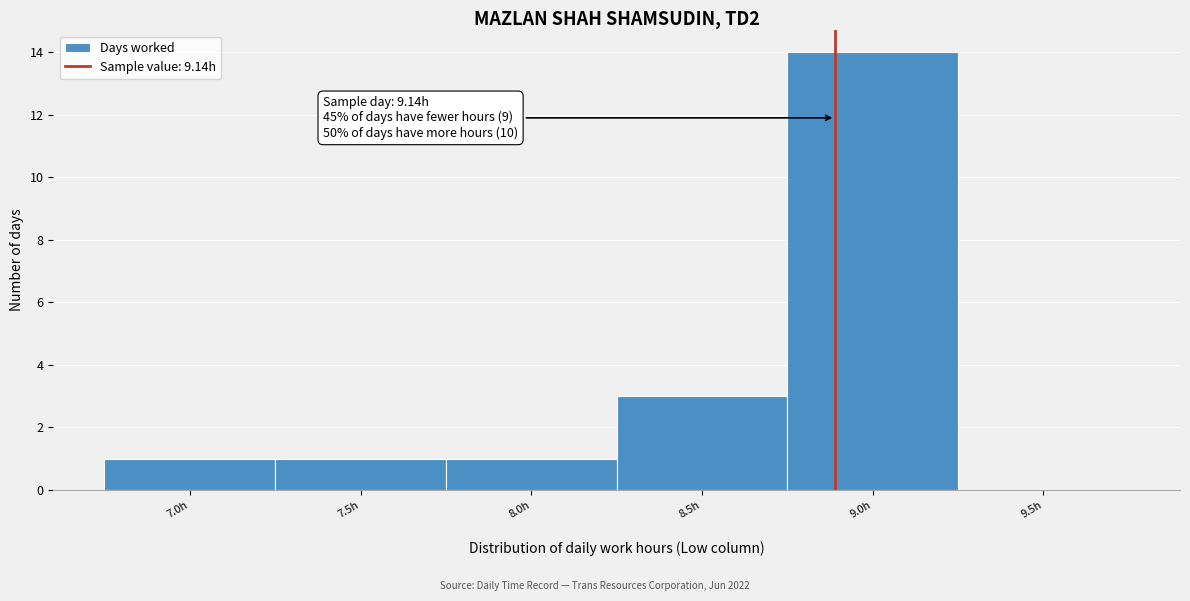

Reading left to right, transcribe all the data shown in this chart.

7.0h=1	7.5h=1	8.0h=1	8.5h=3	9.0h=14	9.5h=0